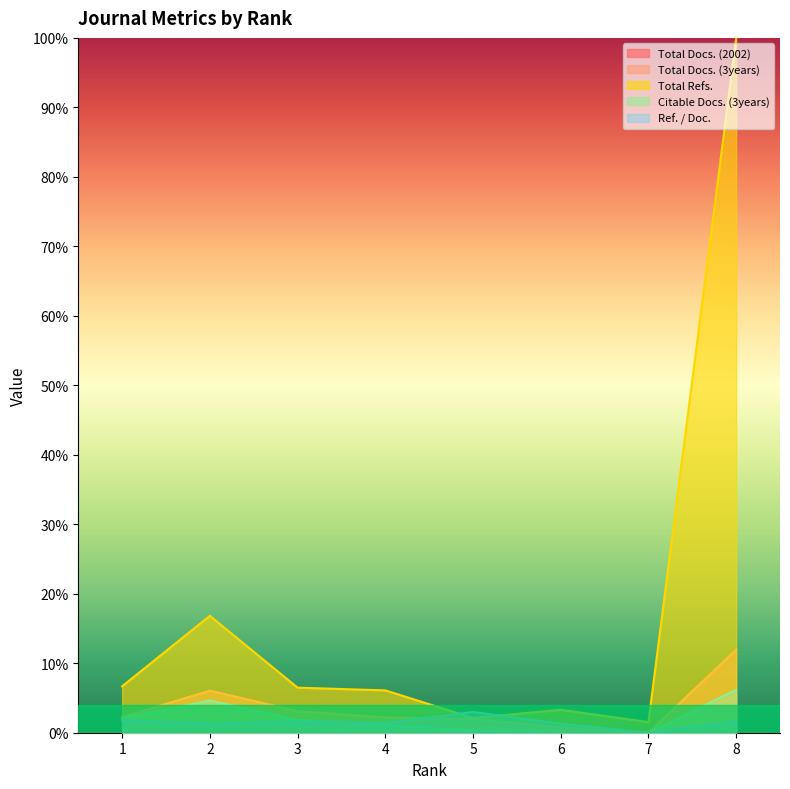

Which series has the largest range (max minus min)?

Total Refs.